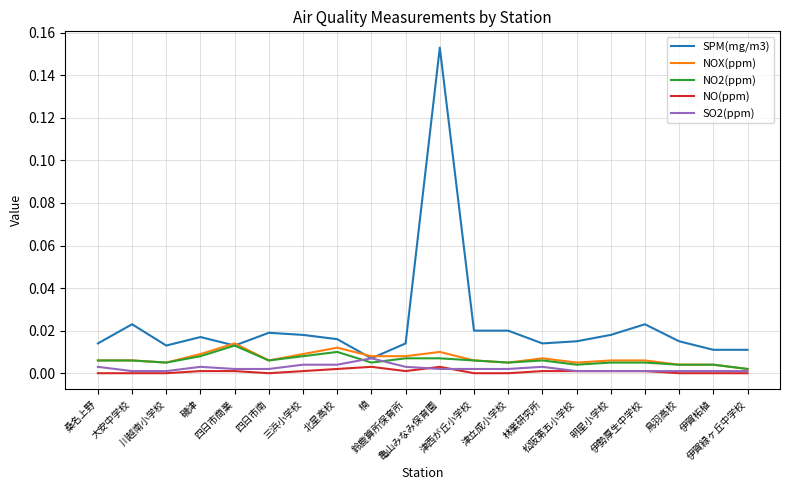

Which series has the largest range (max minus min)?

SPM(mg/m3)